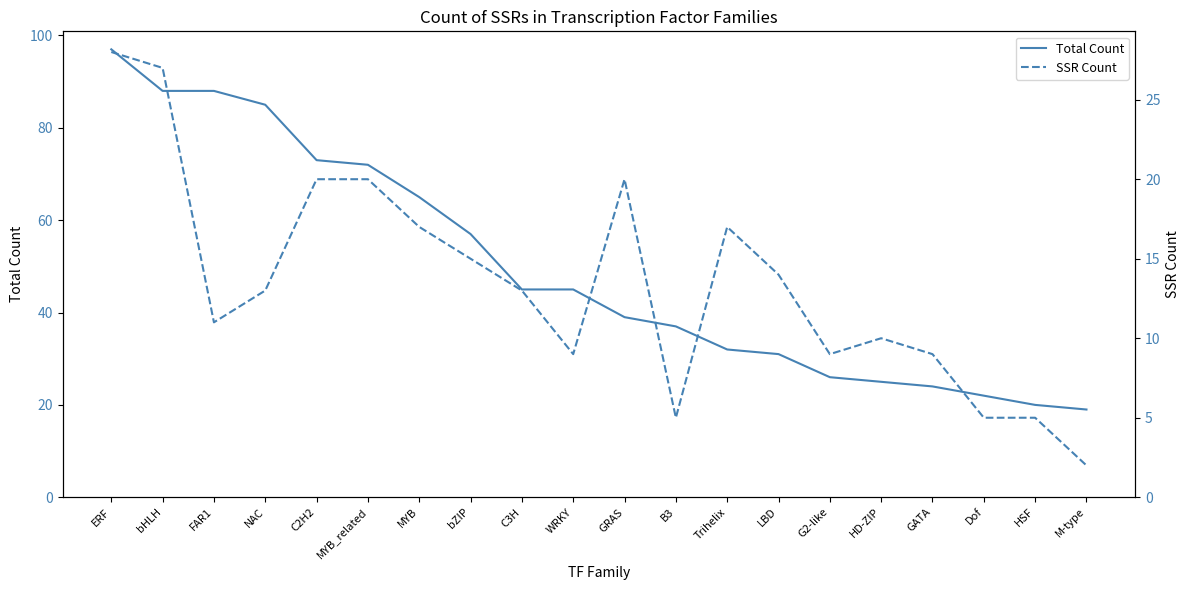

What is the difference between the second highest and second lowest values in the Total Count series?

68